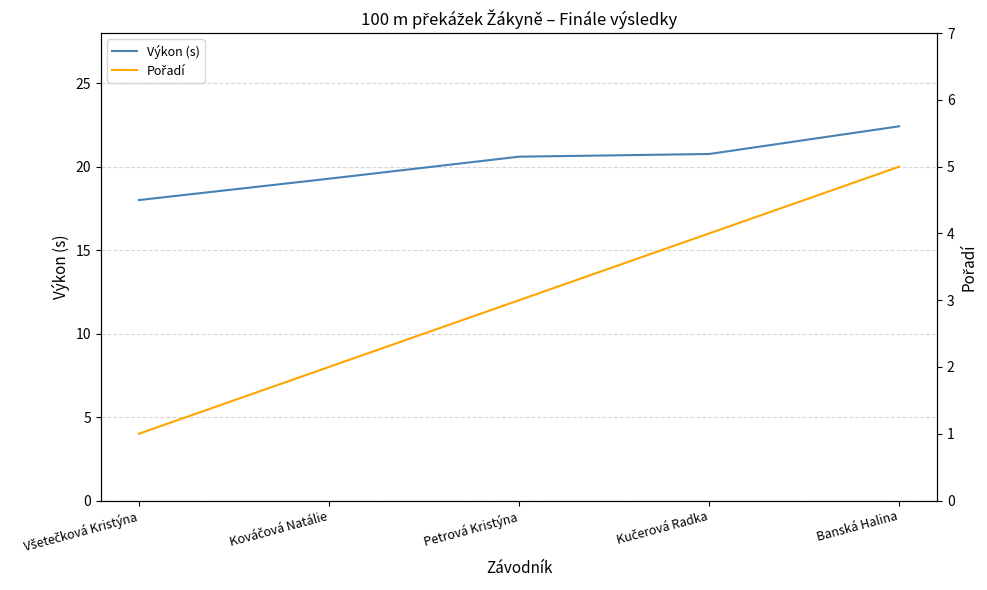

Reading left to right, extract all data points from this chart.

Výkon (s): Všetečková Kristýna=18.0	Kováčová Natálie=19.3	Petrová Kristýna=20.6	Kučerová Radka=20.8	Banská Halina=22.4
Pořadí: Všetečková Kristýna=1.0	Kováčová Natálie=2.0	Petrová Kristýna=3.0	Kučerová Radka=4.0	Banská Halina=5.0